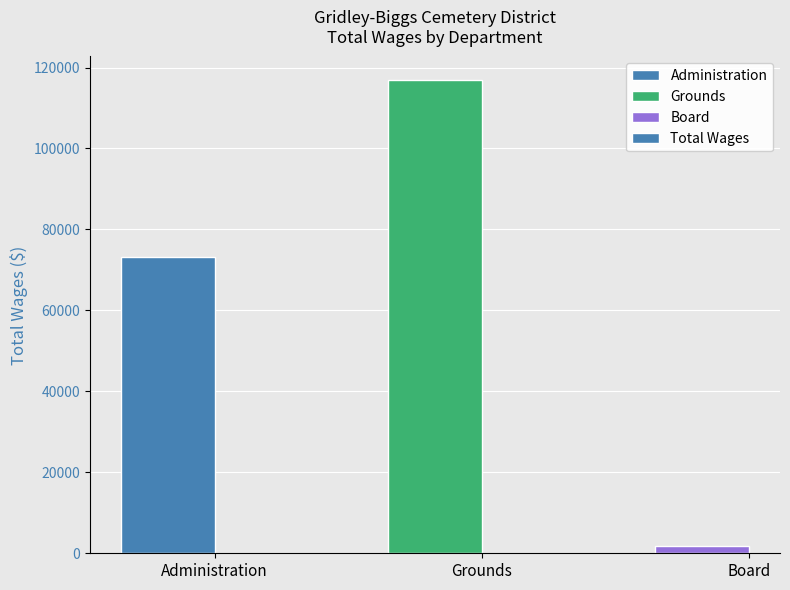

What position from the left is Grounds?

2